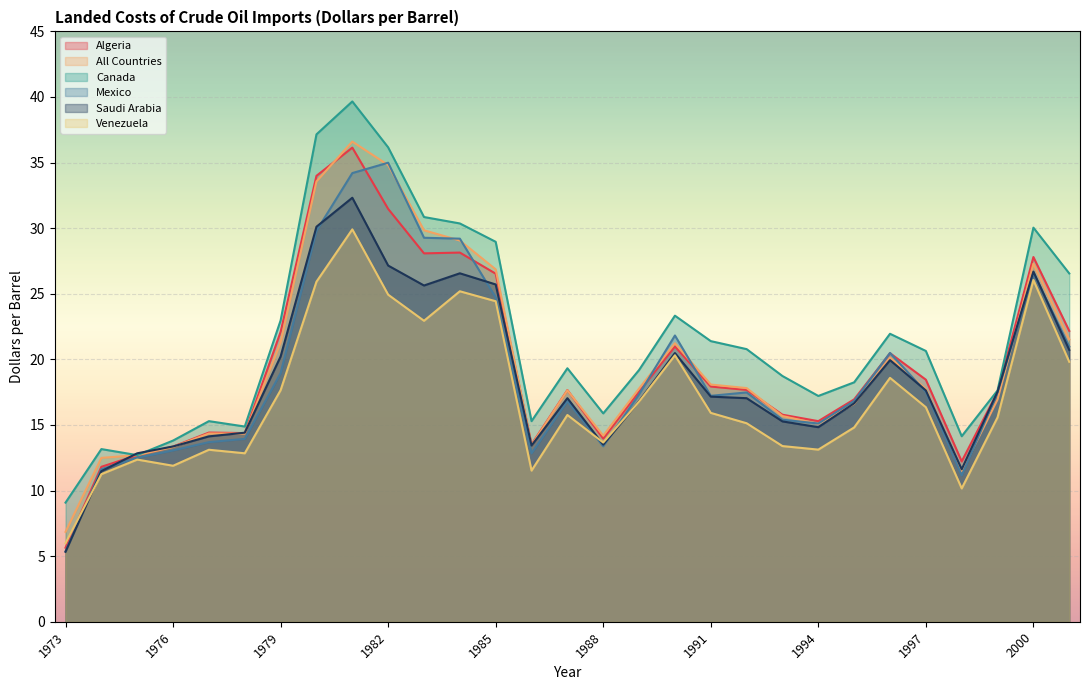

Reading left to right, transcribe all the data shown in this chart.

Algeria: 5.6	11.8	12.7	13.3	14.4	14.4	22.1	34.0	36.1	31.5	28.1	28.1	26.5	13.5	17.7	14.0	17.5	21.0	17.9	17.7	15.8	15.3	16.9	20.5	18.4	12.2	17.5	27.8	22.2
All Countries: 6.8	12.5	12.7	13.3	14.3	14.3	21.3	33.6	36.6	34.8	29.8	29.1	26.9	13.5	17.6	14.2	17.8	21.2	18.1	17.8	15.7	15.1	16.6	20.1	17.7	11.5	16.9	27.3	21.5
Canada: 9.1	13.2	12.7	13.8	15.3	14.9	23.0	37.1	39.7	36.2	30.9	30.4	29.0	15.3	19.3	15.9	19.2	23.3	21.4	20.8	18.7	17.2	18.2	21.9	20.6	14.1	17.6	30.0	26.6
Mexico: 5.4	11.6	12.5	13.1	13.7	13.9	18.9	29.8	34.2	35.0	29.3	29.2	24.7	12.8	16.8	13.4	17.3	21.8	17.2	17.5	15.4	15.1	16.8	20.5	17.5	11.2	17.5	26.6	21.0
Saudi Arabia: 5.3	11.5	12.8	13.4	14.1	14.4	20.2	30.1	32.3	27.1	25.6	26.6	25.7	13.4	17.0	13.5	16.8	20.5	17.2	17.0	15.3	14.8	16.6	19.9	17.6	11.6	17.5	26.7	20.7
Venezuela: 6.0	11.2	12.4	11.9	13.1	12.8	17.6	25.9	29.9	24.9	22.9	25.2	24.4	11.5	15.8	13.7	16.8	20.3	15.9	15.1	13.4	13.1	14.8	18.6	16.4	10.2	15.6	26.1	19.8